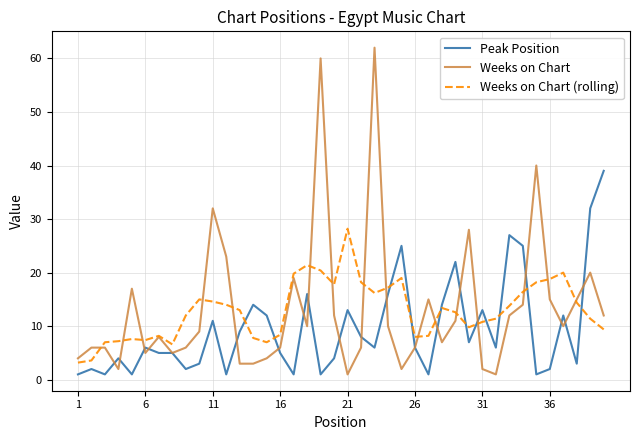

What is the greatest value displayed?

62.0